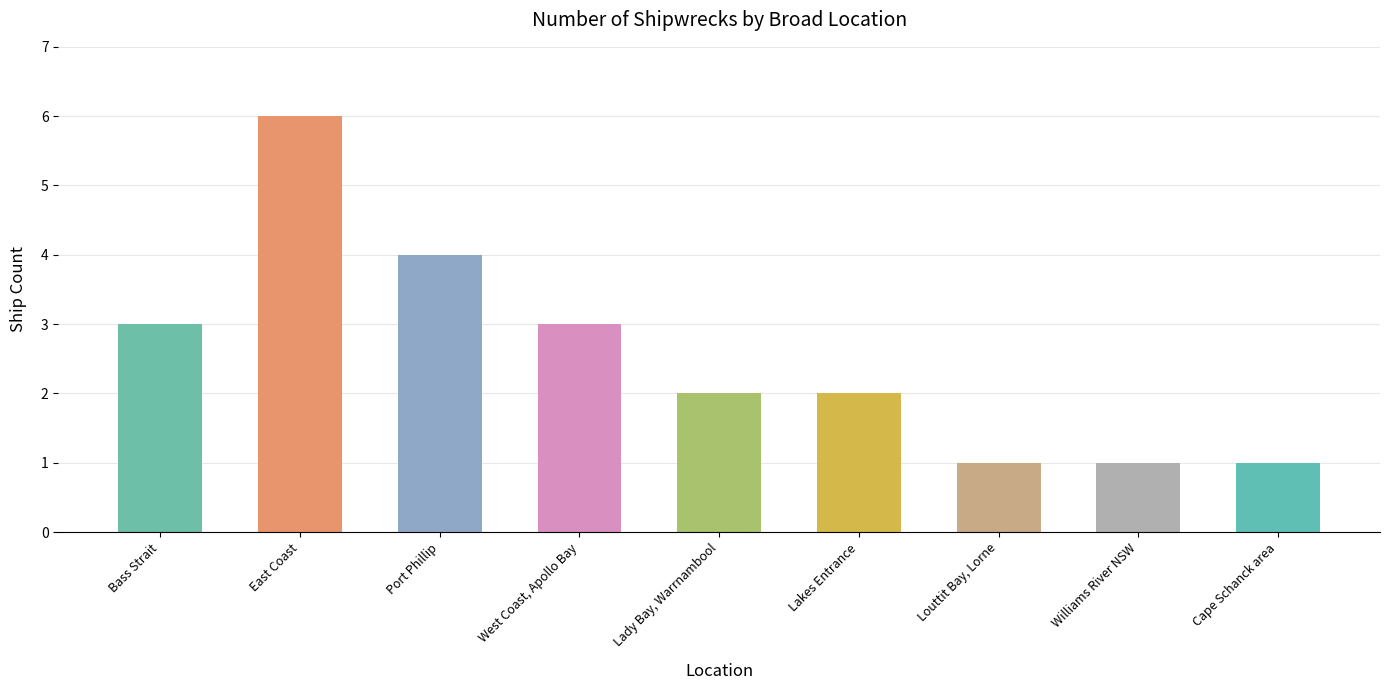

What is the maximum value shown in the chart?

6